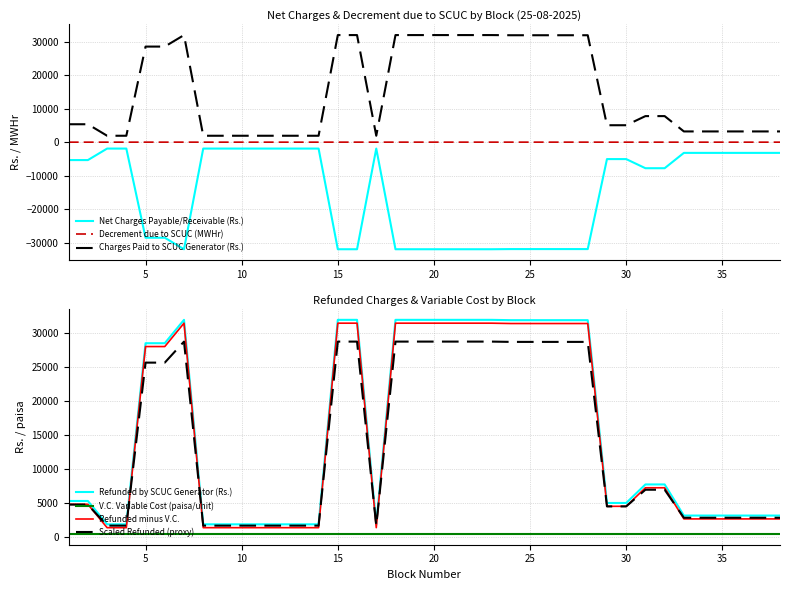

The value of Net Charges Payable/Receivable (Rs.) at 15 is -7780.2. True or false?

False